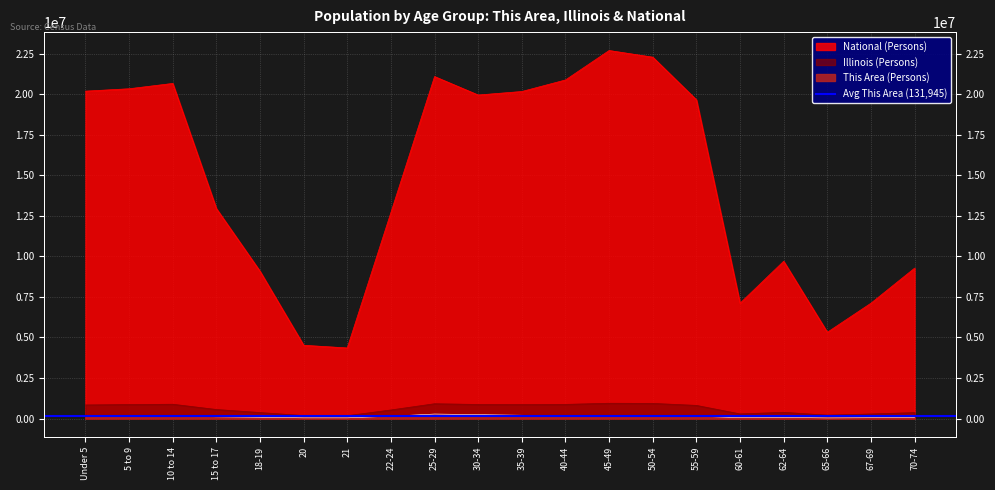

What is the value of the This Area point at the 14th from the left?

166875